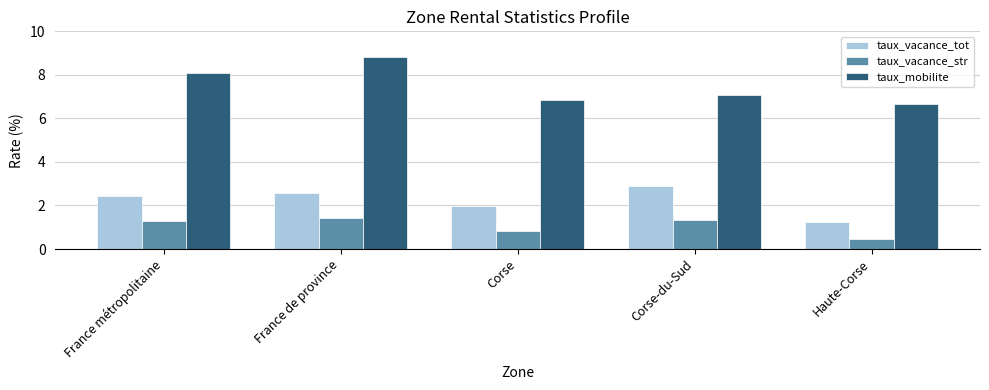

Reading left to right, list all the values displayed in this chart.

taux_vacance_tot: France métropolitaine=2.4	France de province=2.6	Corse=2.0	Corse-du-Sud=2.9	Haute-Corse=1.2
taux_vacance_str: France métropolitaine=1.3	France de province=1.4	Corse=0.9	Corse-du-Sud=1.3	Haute-Corse=0.5
taux_mobilite: France métropolitaine=8.1	France de province=8.8	Corse=6.8	Corse-du-Sud=7.1	Haute-Corse=6.7